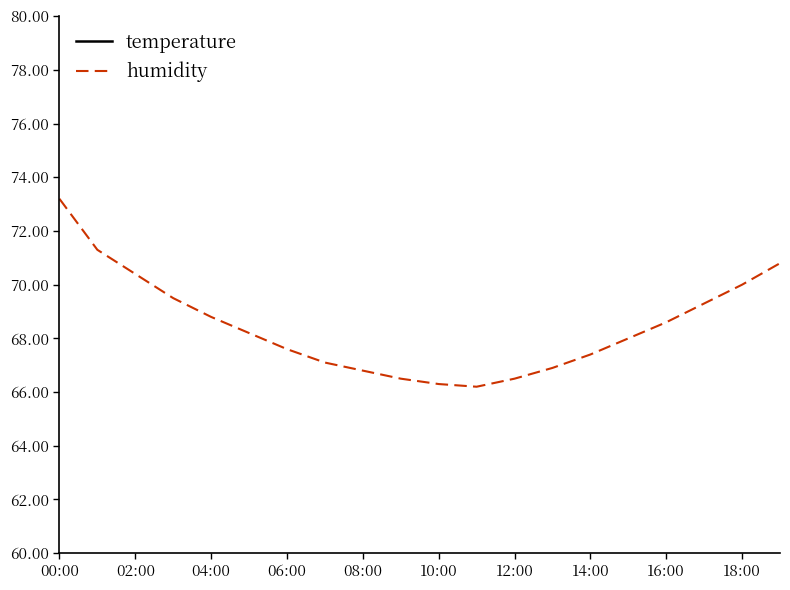

The value of humidity at 00:00 is 73.2. True or false?

True